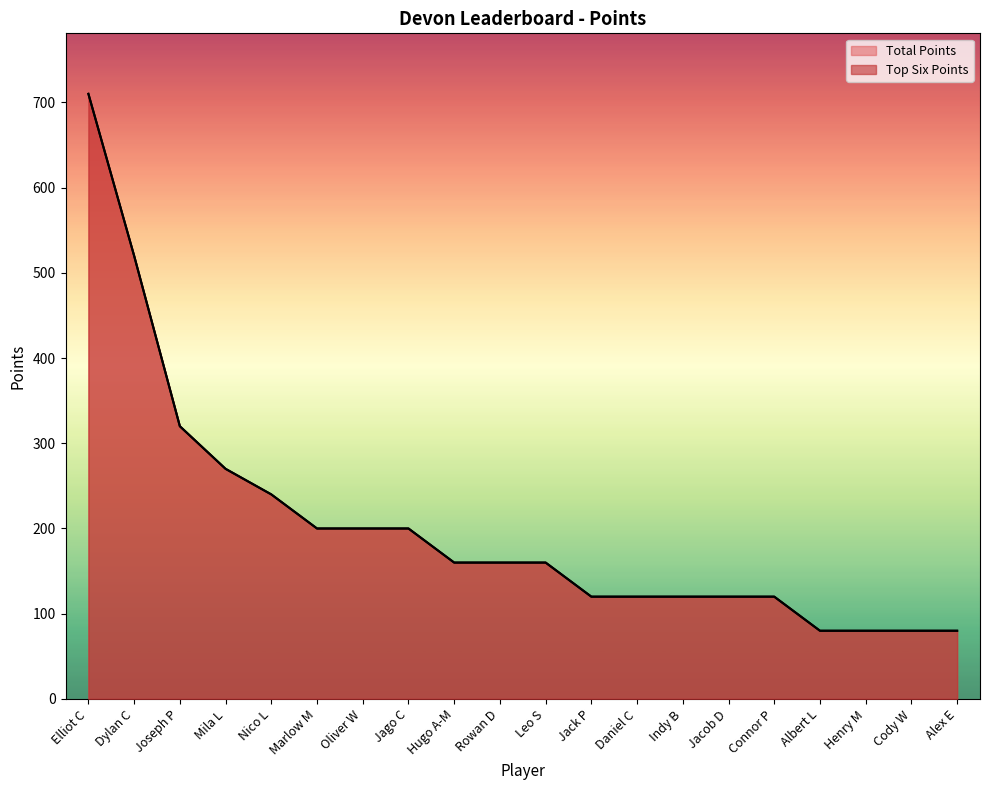

At how many categories does at least one series exceed 326?

2